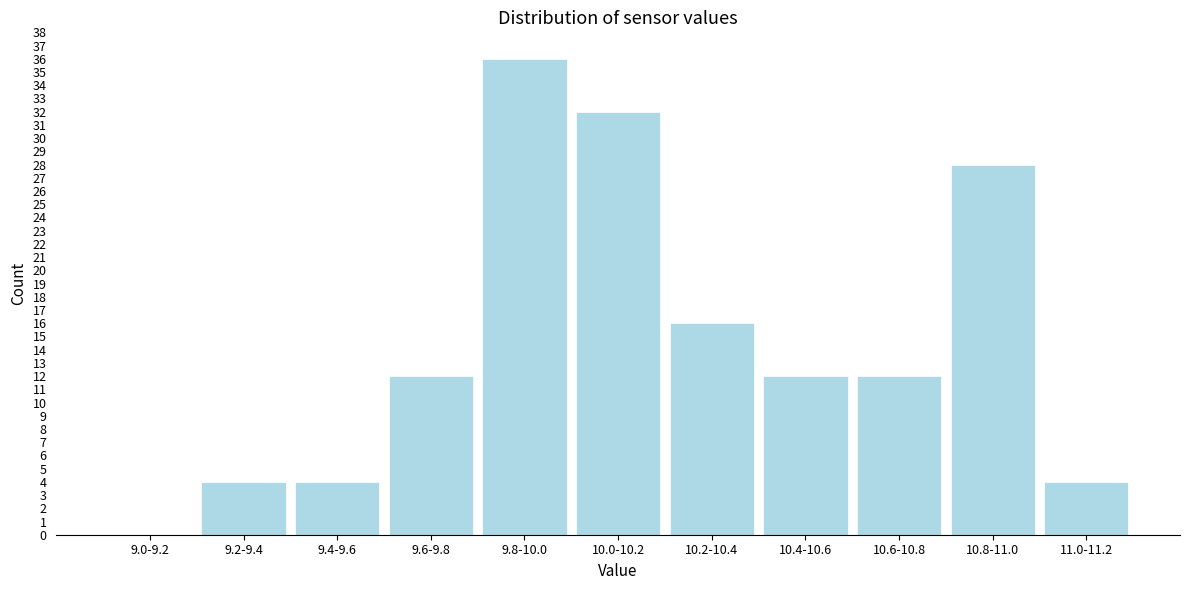

Reading left to right, list all the values displayed in this chart.

9.0-9.2=0	9.2-9.4=4	9.4-9.6=4	9.6-9.8=12	9.8-10.0=36	10.0-10.2=32	10.2-10.4=16	10.4-10.6=12	10.6-10.8=12	10.8-11.0=28	11.0-11.2=4